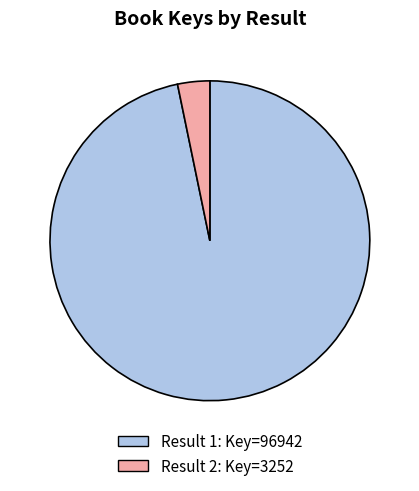

Is there a majority slice in this chart?

Yes